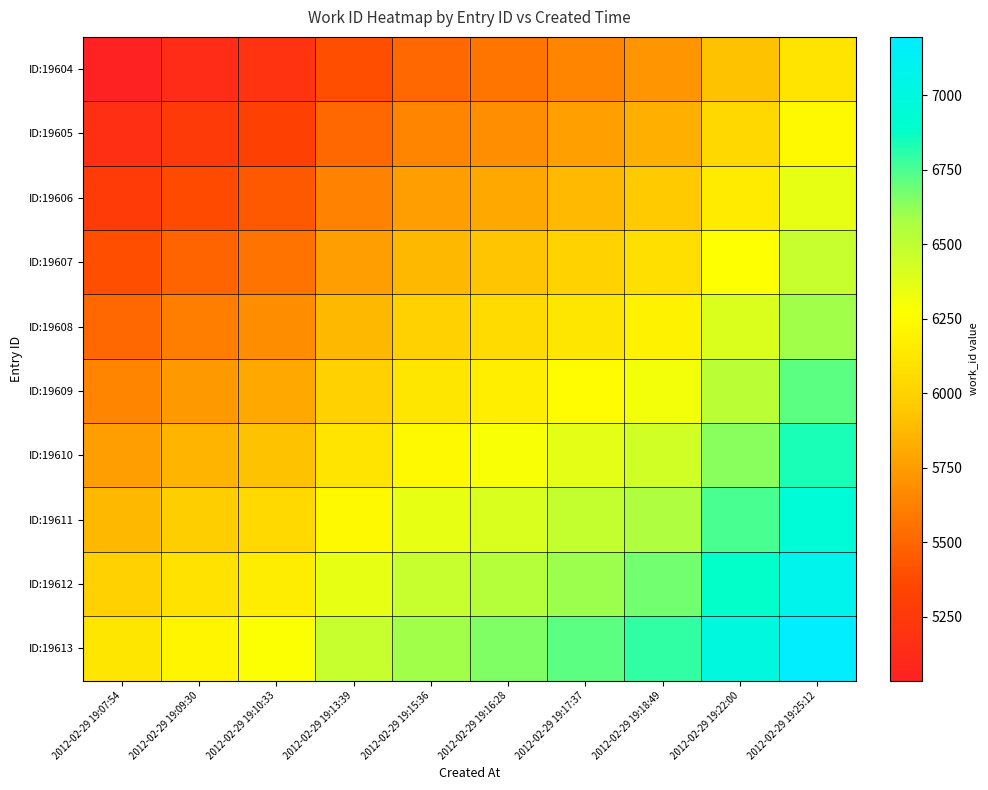

Reading right to left, extract all data points from this chart.

ID:19604: 2012-02-29 19:25:12=6115.7	2012-02-29 19:22:00=5916.1	2012-02-29 19:18:49=5717.5	2012-02-29 19:17:37=5642.7	2012-02-29 19:16:28=5570.9	2012-02-29 19:15:36=5516.9	2012-02-29 19:13:39=5395.2	2012-02-29 19:10:33=5201.8	2012-02-29 19:09:30=5136.3	2012-02-29 19:07:54=5036.5
ID:19605: 2012-02-29 19:25:12=6235.7	2012-02-29 19:22:00=6036.0	2012-02-29 19:18:49=5837.4	2012-02-29 19:17:37=5762.6	2012-02-29 19:16:28=5690.8	2012-02-29 19:15:36=5636.8	2012-02-29 19:13:39=5515.1	2012-02-29 19:10:33=5321.7	2012-02-29 19:09:30=5256.2	2012-02-29 19:07:54=5156.4
ID:19606: 2012-02-29 19:25:12=6355.6	2012-02-29 19:22:00=6156.0	2012-02-29 19:18:49=5957.4	2012-02-29 19:17:37=5882.5	2012-02-29 19:16:28=5810.8	2012-02-29 19:15:36=5756.7	2012-02-29 19:13:39=5635.0	2012-02-29 19:10:33=5441.7	2012-02-29 19:09:30=5376.1	2012-02-29 19:07:54=5276.3
ID:19607: 2012-02-29 19:25:12=6475.5	2012-02-29 19:22:00=6275.9	2012-02-29 19:18:49=6077.3	2012-02-29 19:17:37=6002.4	2012-02-29 19:16:28=5930.7	2012-02-29 19:15:36=5876.6	2012-02-29 19:13:39=5755.0	2012-02-29 19:10:33=5561.6	2012-02-29 19:09:30=5496.1	2012-02-29 19:07:54=5396.2
ID:19608: 2012-02-29 19:25:12=6595.4	2012-02-29 19:22:00=6395.8	2012-02-29 19:18:49=6197.2	2012-02-29 19:17:37=6122.3	2012-02-29 19:16:28=6050.6	2012-02-29 19:15:36=5996.5	2012-02-29 19:13:39=5874.9	2012-02-29 19:10:33=5681.5	2012-02-29 19:09:30=5616.0	2012-02-29 19:07:54=5516.2
ID:19609: 2012-02-29 19:25:12=6715.3	2012-02-29 19:22:00=6515.7	2012-02-29 19:18:49=6317.1	2012-02-29 19:17:37=6242.3	2012-02-29 19:16:28=6170.5	2012-02-29 19:15:36=6116.4	2012-02-29 19:13:39=5994.8	2012-02-29 19:10:33=5801.4	2012-02-29 19:09:30=5735.9	2012-02-29 19:07:54=5636.1
ID:19610: 2012-02-29 19:25:12=6835.2	2012-02-29 19:22:00=6635.6	2012-02-29 19:18:49=6437.0	2012-02-29 19:17:37=6362.2	2012-02-29 19:16:28=6290.4	2012-02-29 19:15:36=6236.4	2012-02-29 19:13:39=6114.7	2012-02-29 19:10:33=5921.3	2012-02-29 19:09:30=5855.8	2012-02-29 19:07:54=5756.0
ID:19611: 2012-02-29 19:25:12=6955.2	2012-02-29 19:22:00=6755.5	2012-02-29 19:18:49=6556.9	2012-02-29 19:17:37=6482.1	2012-02-29 19:16:28=6410.3	2012-02-29 19:15:36=6356.3	2012-02-29 19:13:39=6234.6	2012-02-29 19:10:33=6041.2	2012-02-29 19:09:30=5975.7	2012-02-29 19:07:54=5875.9
ID:19612: 2012-02-29 19:25:12=7075.1	2012-02-29 19:22:00=6875.5	2012-02-29 19:18:49=6676.9	2012-02-29 19:17:37=6602.0	2012-02-29 19:16:28=6530.3	2012-02-29 19:15:36=6476.2	2012-02-29 19:13:39=6354.5	2012-02-29 19:10:33=6161.2	2012-02-29 19:09:30=6095.6	2012-02-29 19:07:54=5995.8
ID:19613: 2012-02-29 19:25:12=7195.0	2012-02-29 19:22:00=6995.4	2012-02-29 19:18:49=6796.8	2012-02-29 19:17:37=6721.9	2012-02-29 19:16:28=6650.2	2012-02-29 19:15:36=6596.1	2012-02-29 19:13:39=6474.5	2012-02-29 19:10:33=6281.1	2012-02-29 19:09:30=6215.6	2012-02-29 19:07:54=6115.8